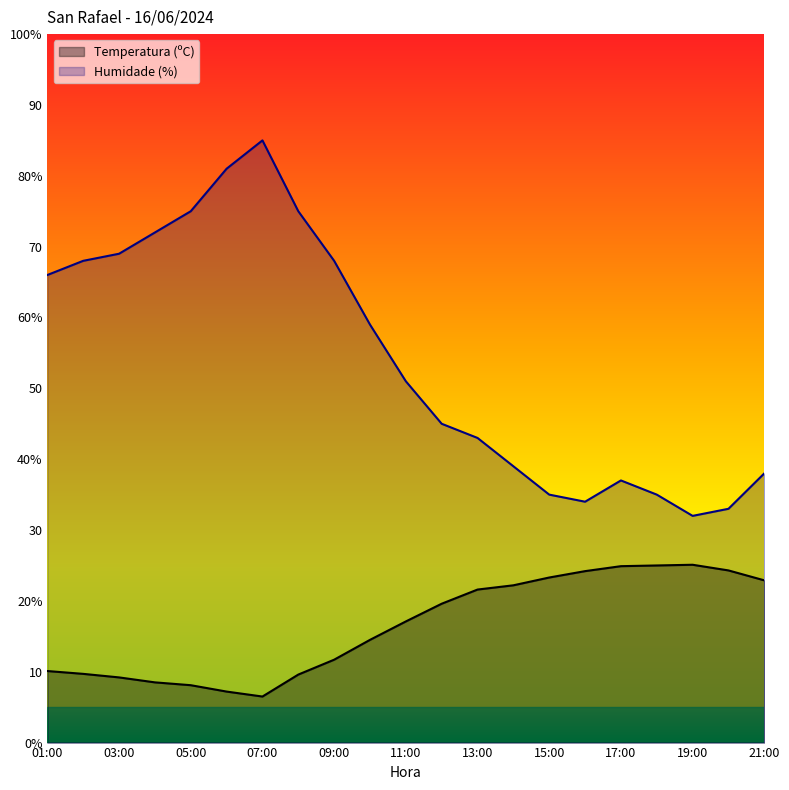

Is the value of Temperatura (ºC) at 04:00 greater than the value of Humidade (%) at 09:00?

No